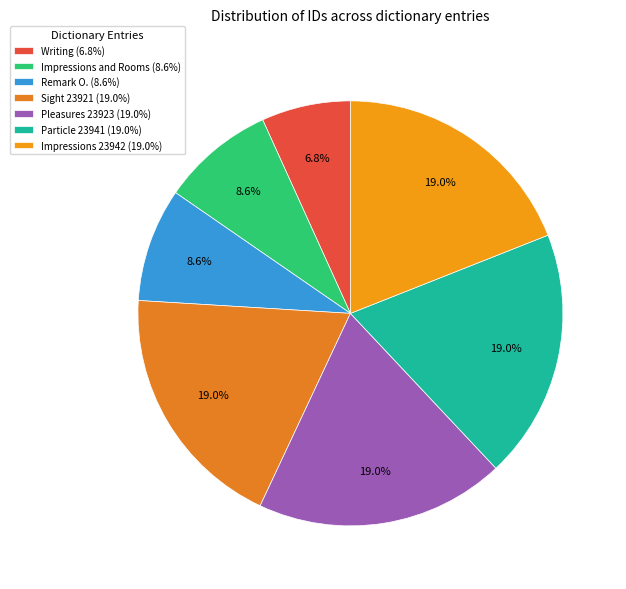

Count the number of slices in the pie.

7